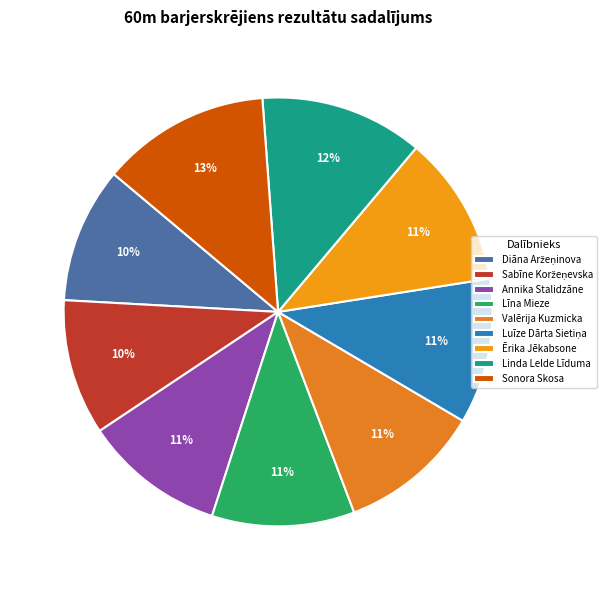

True or false: Ērika Jēkabsone accounts for 25% of the total.

False